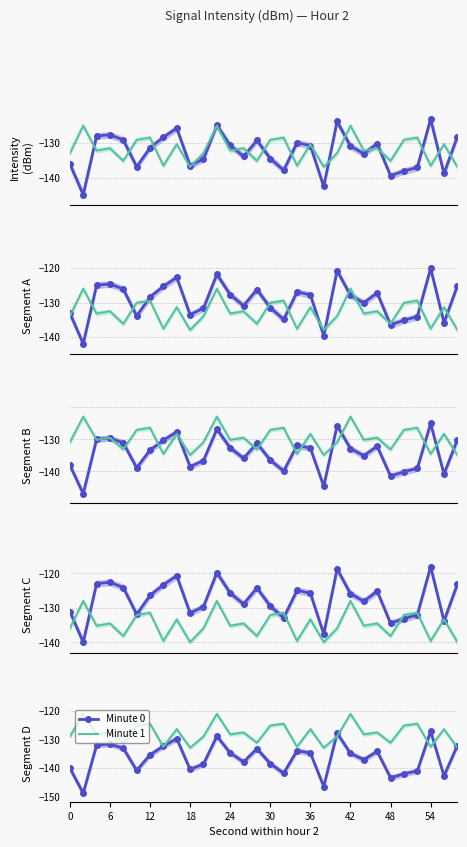

At 6, list the series in order from largest to smallest.

Minute 1, Minute 0